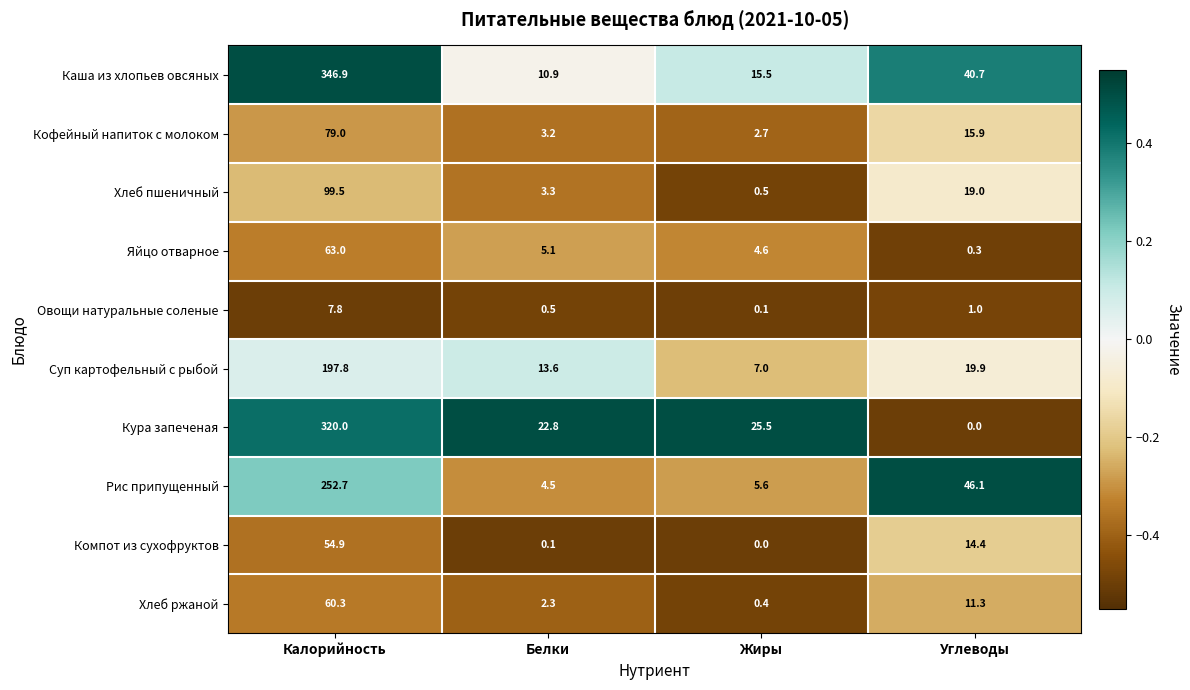

List the series in order of their peak value, lowest first.

Овощи натуральные соленые, Компот из сухофруктов, Хлеб ржаной, Яйцо отварное, Кофейный напиток с молоком, Хлеб пшеничный, Суп картофельный с рыбой, Рис припущенный, Кура запеченая, Каша из хлопьев овсяных